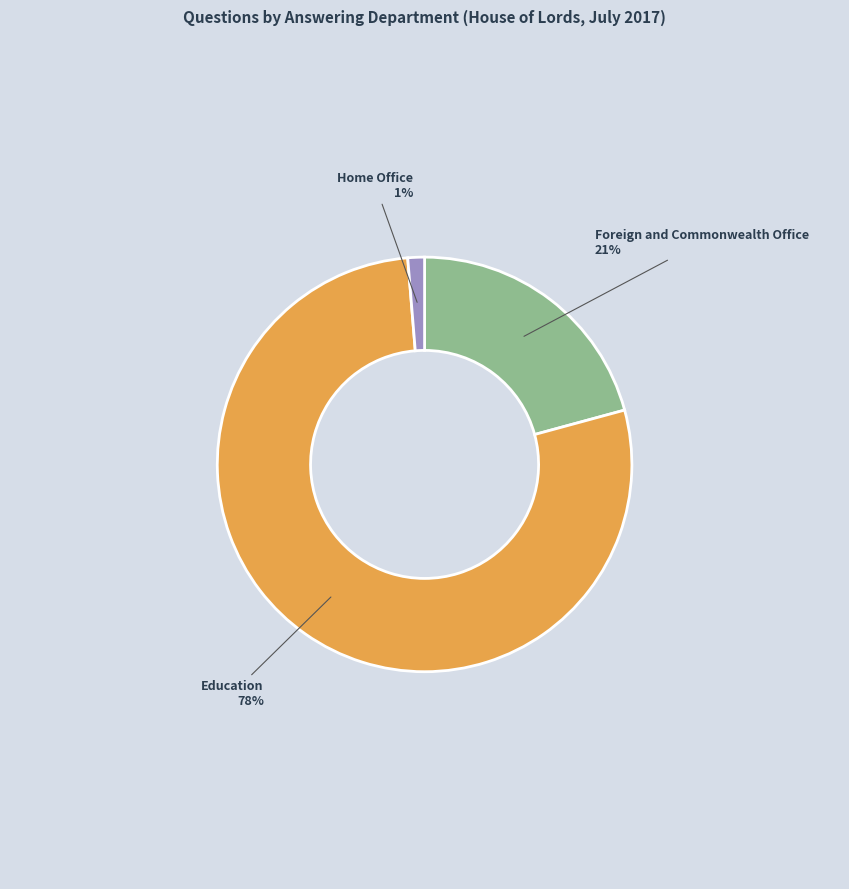

To the nearest percent, what is the difference between the largest and smallest slice percentages?

77%